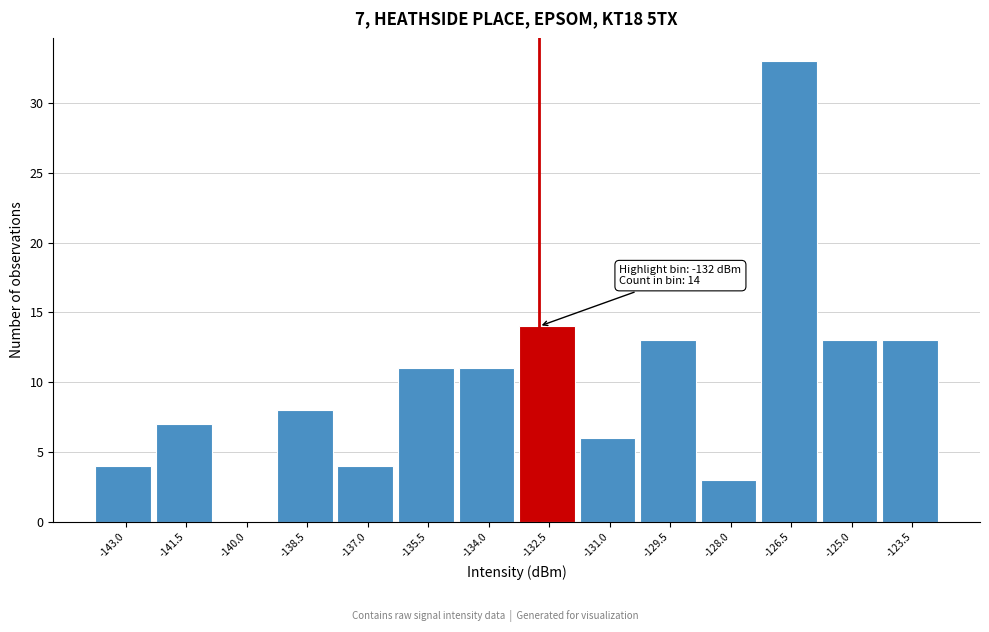

Reading left to right, list all the values displayed in this chart.

-143.0=4	-141.5=7	-140.0=0	-138.5=8	-137.0=4	-135.5=11	-134.0=11	-132.5=14	-131.0=6	-129.5=13	-128.0=3	-126.5=33	-125.0=13	-123.5=13